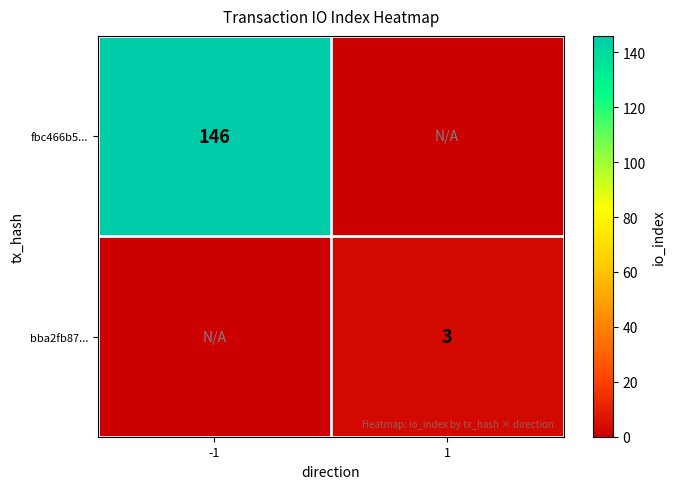

True or false: fbc466b5... has a value of 146 at -1.

True